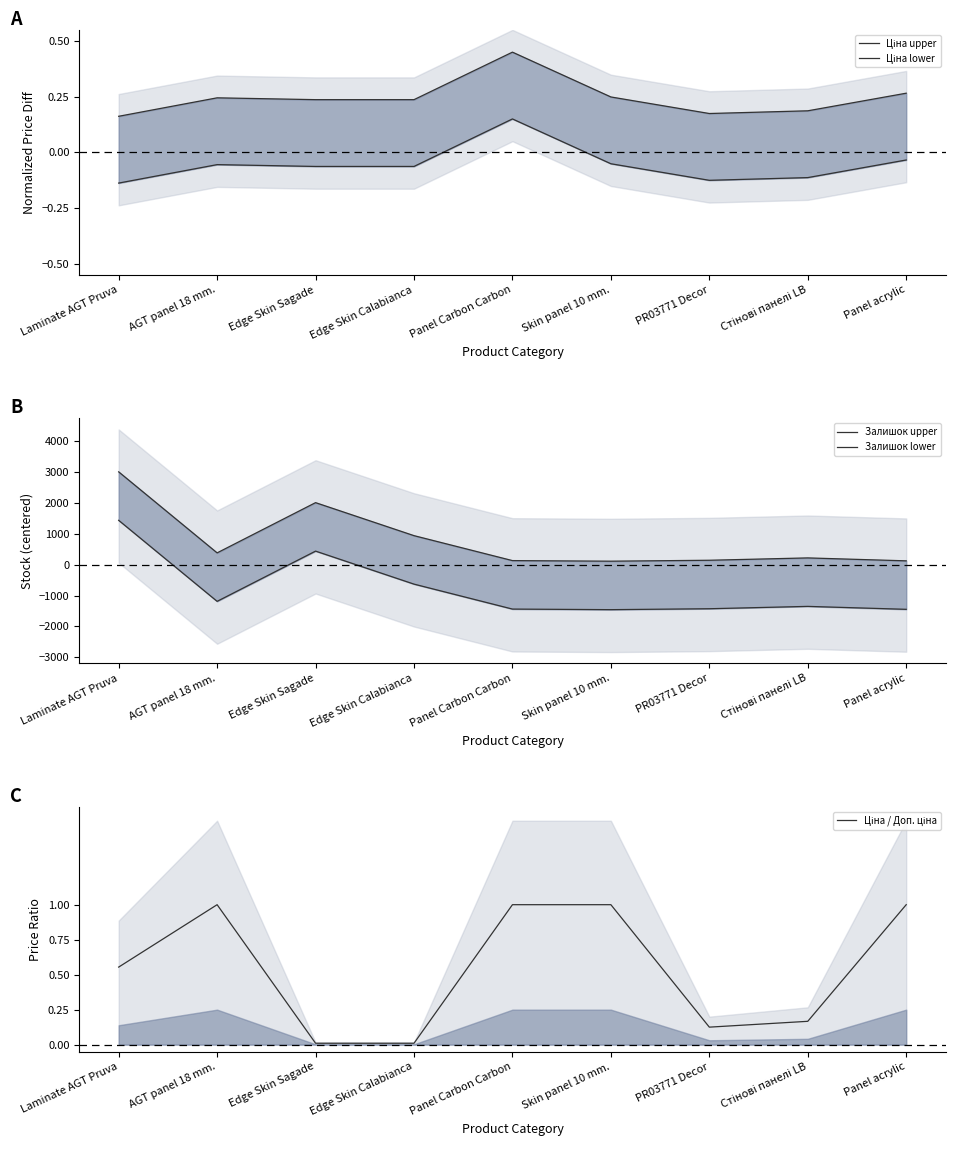

Does the chart display data point markers on the line(s)?

No